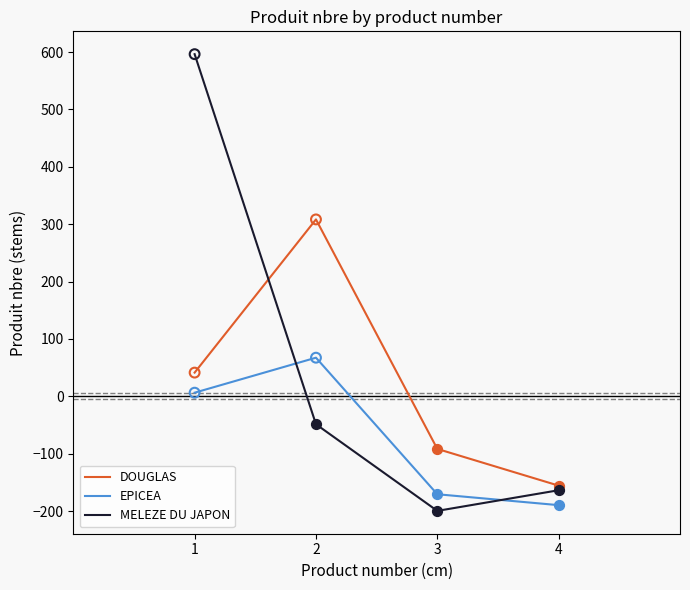

What is the difference between the highest and lowest values at 4?

34.0